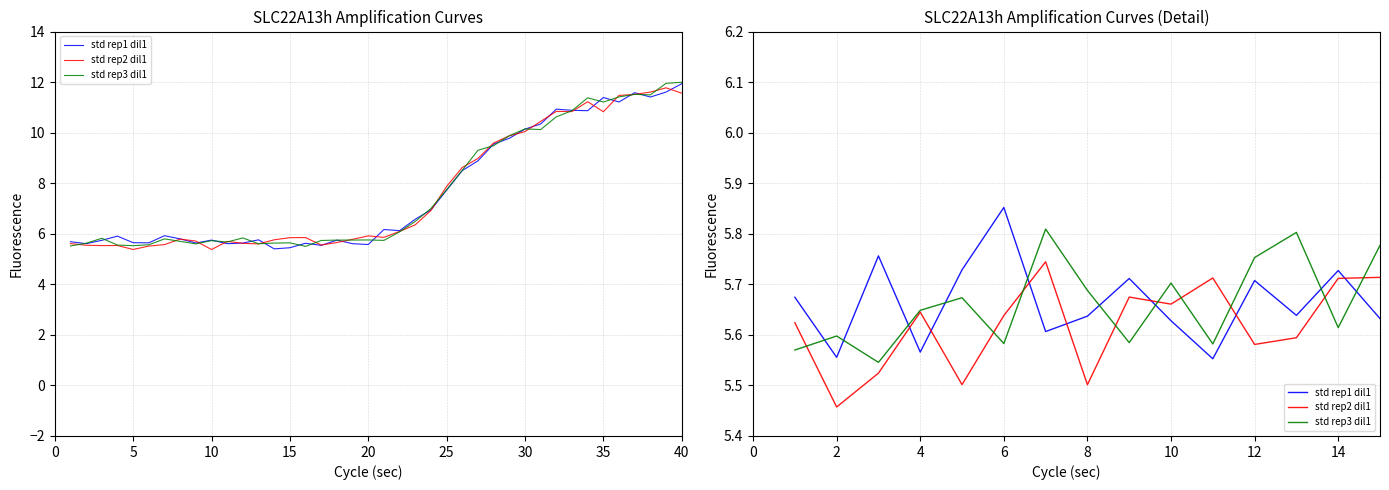

Is it true that std rep2 dil1 equals 7.5 at 20?

False